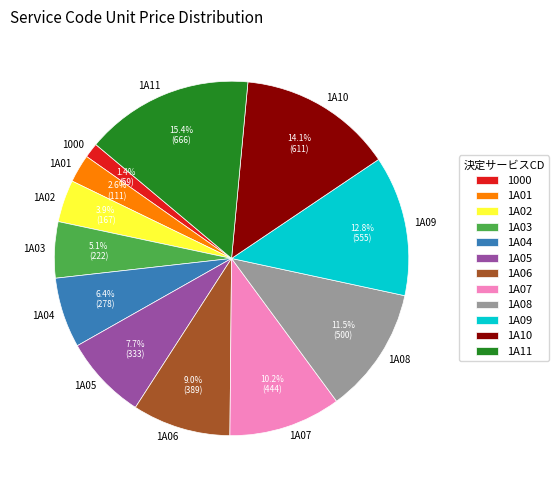

How many segments does this pie chart have?

12